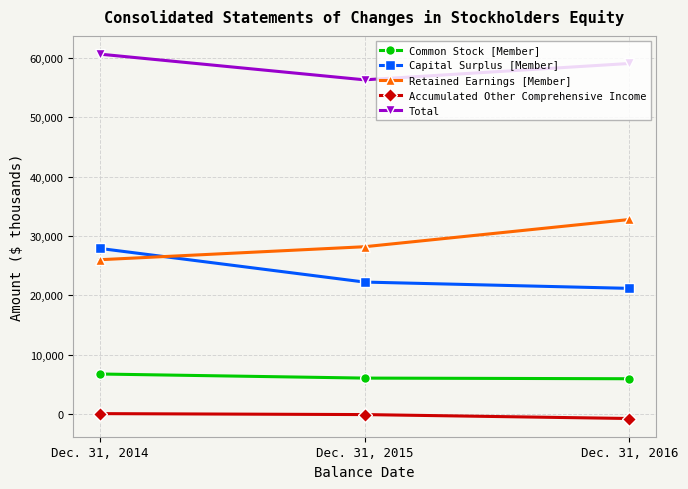

At how many categories does at least one series exceed 31971?

3